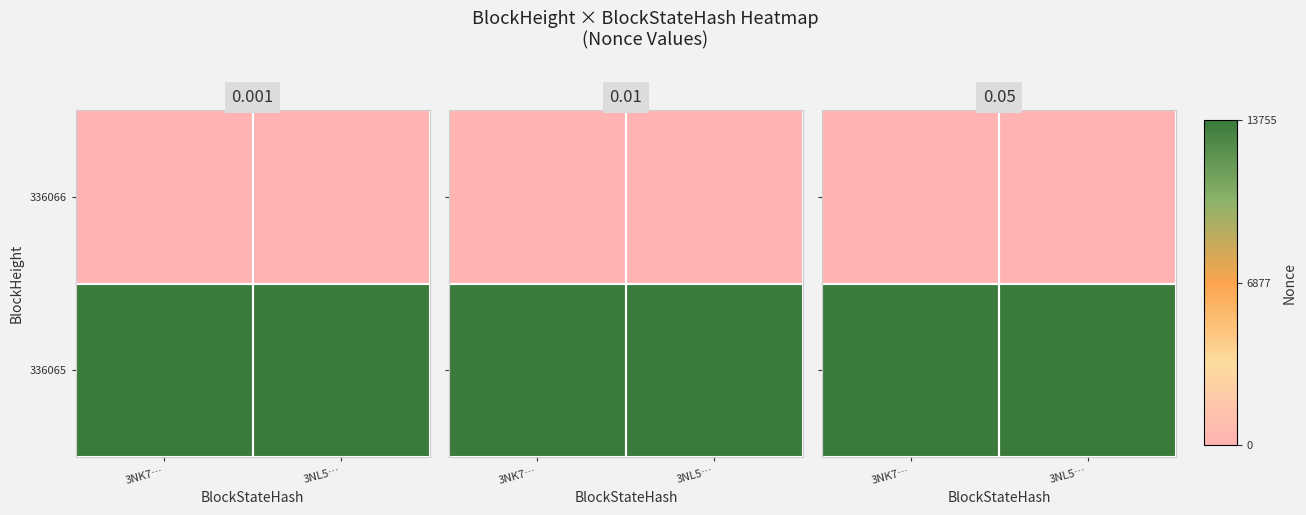

The 336065 series shows 19310 at 3NK7…. True or false?

False